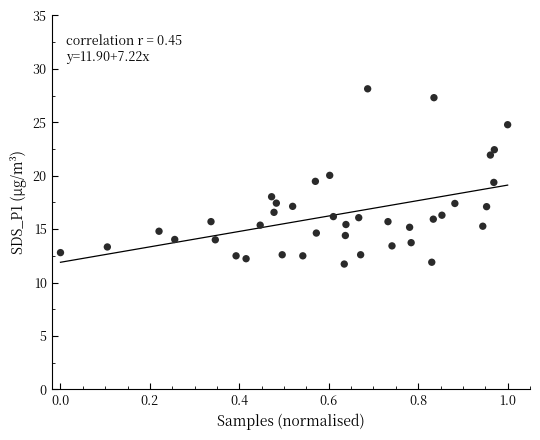

What is the range of X values (max minus min)?

1.0